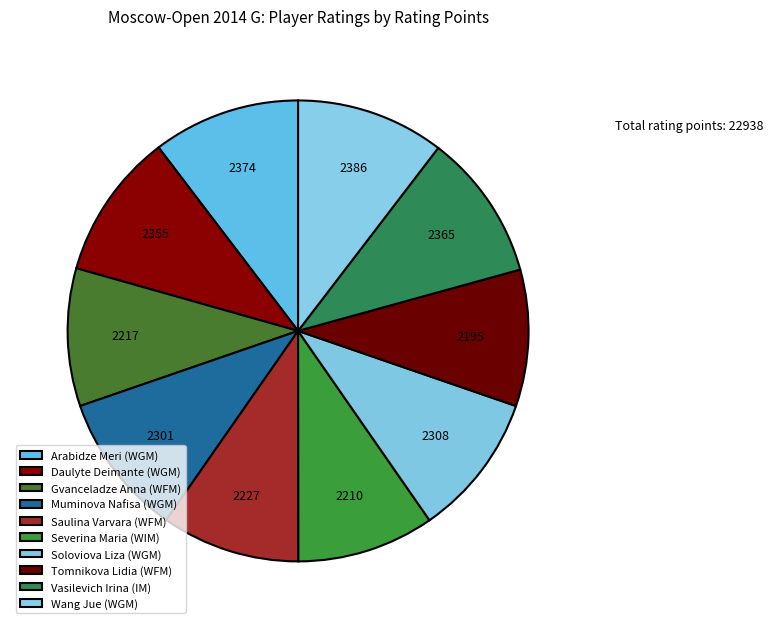

What is the smallest slice in the pie chart?

Tomnikova Lidia (WFM)